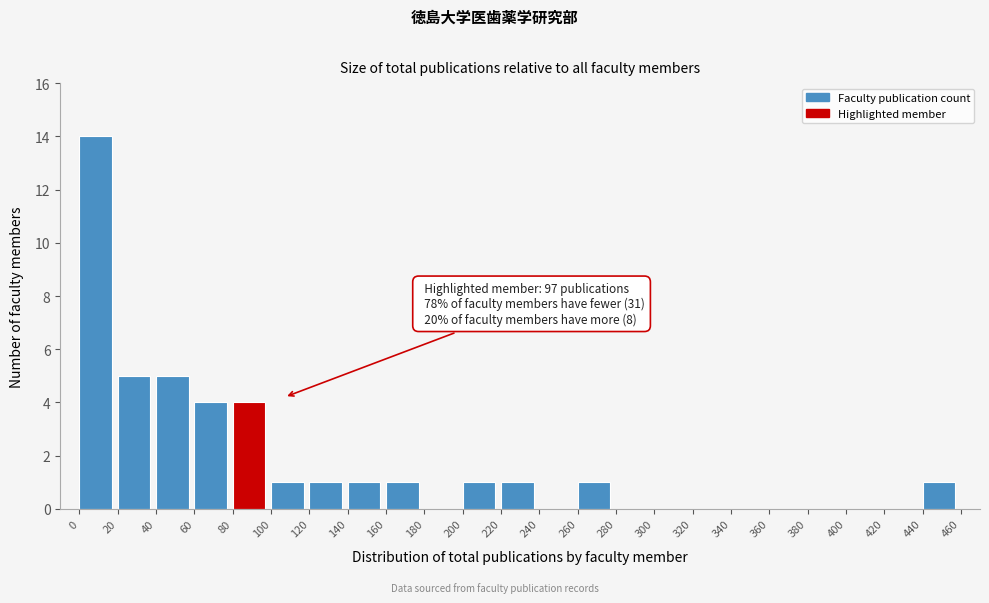

Which range on the x-axis has the tallest bar?

0 to 20